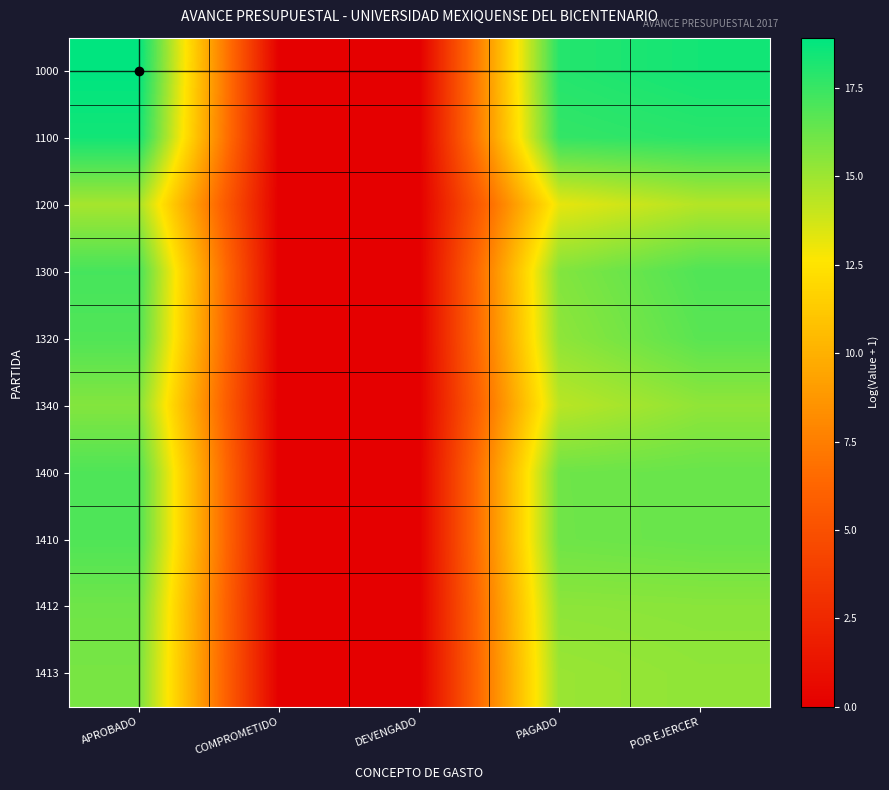

At how many categories does at least one series exceed 4?

3